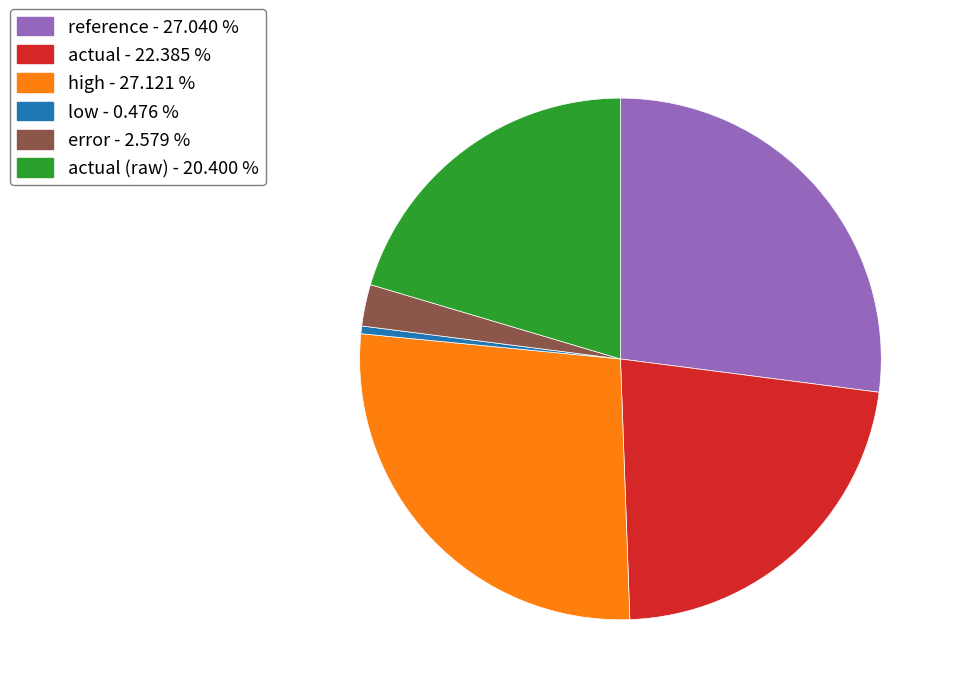

Is there any slice that represents more than half of the pie?

No